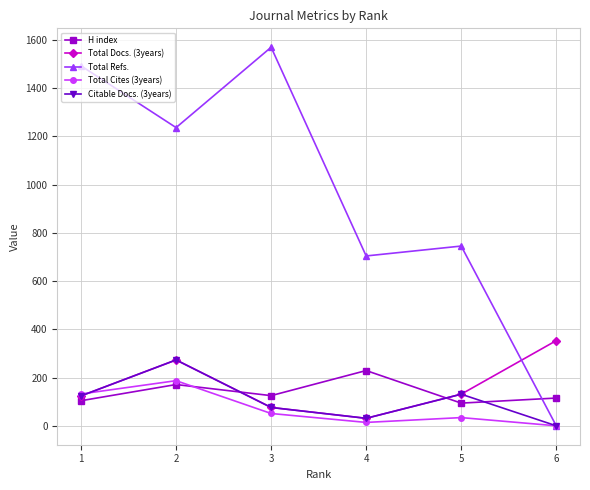

What is the average value of the Citable Docs. (3years) series?

106